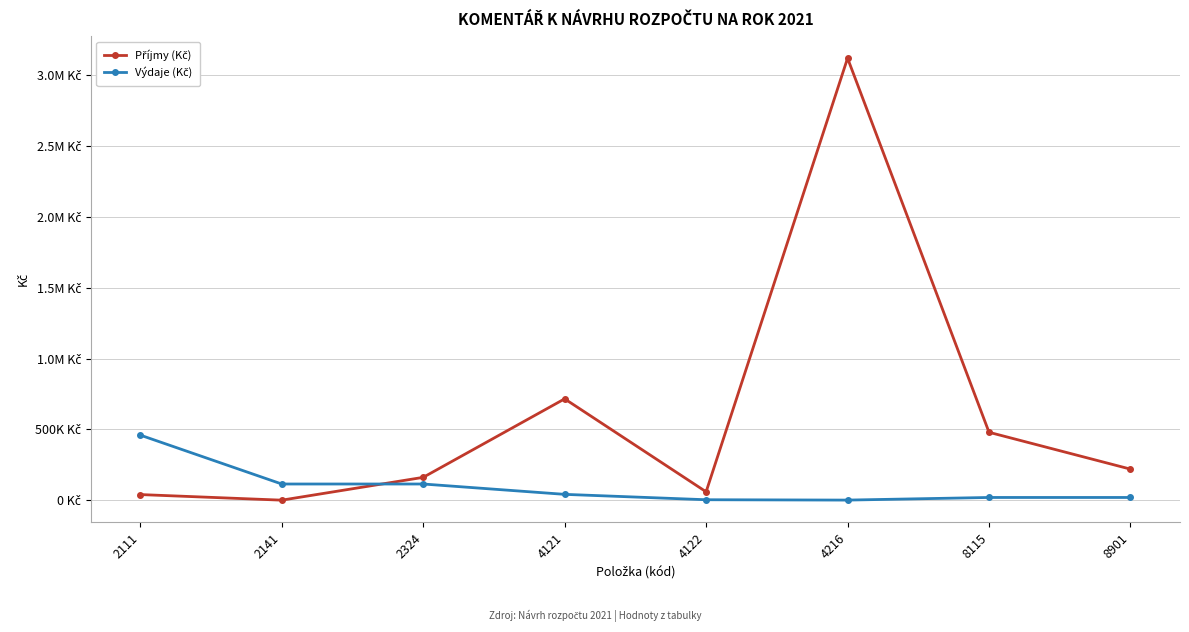

True or false: Výdaje (Kč) has more than 1 points higher than both neighbors.

False